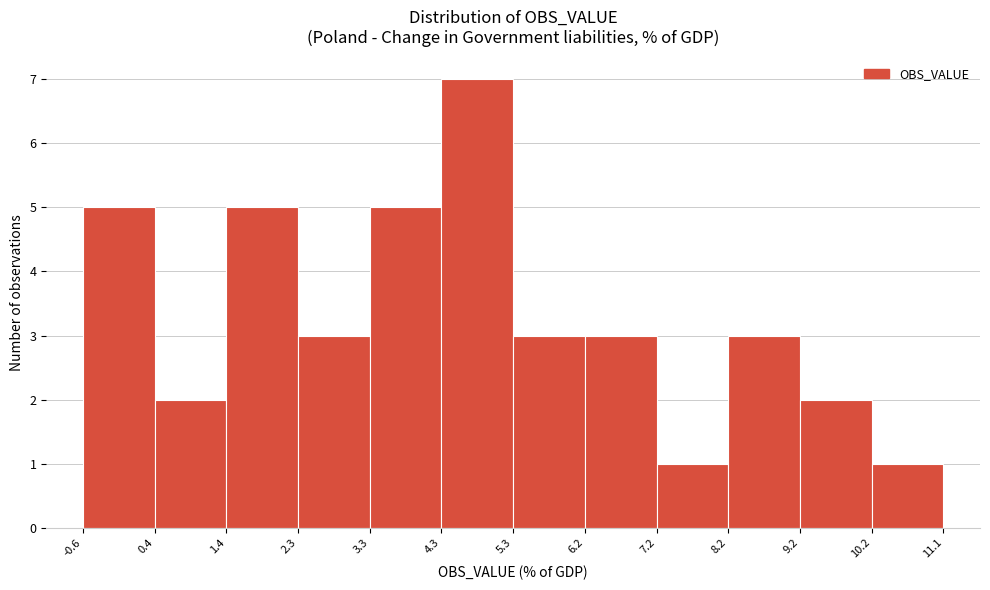

Reading left to right, list every bar in this chart as the range it spans on the x-axis followed by its height. The values are not printed on the chart, so give them approximately, as read against the axis.

-0.6 to 0.4: 5
0.4 to 1.4: 2
1.4 to 2.3: 5
2.3 to 3.3: 3
3.3 to 4.3: 5
4.3 to 5.3: 7
5.3 to 6.2: 3
6.2 to 7.2: 3
7.2 to 8.2: 1
8.2 to 9.2: 3
9.2 to 10.2: 2
10.2 to 11.1: 1